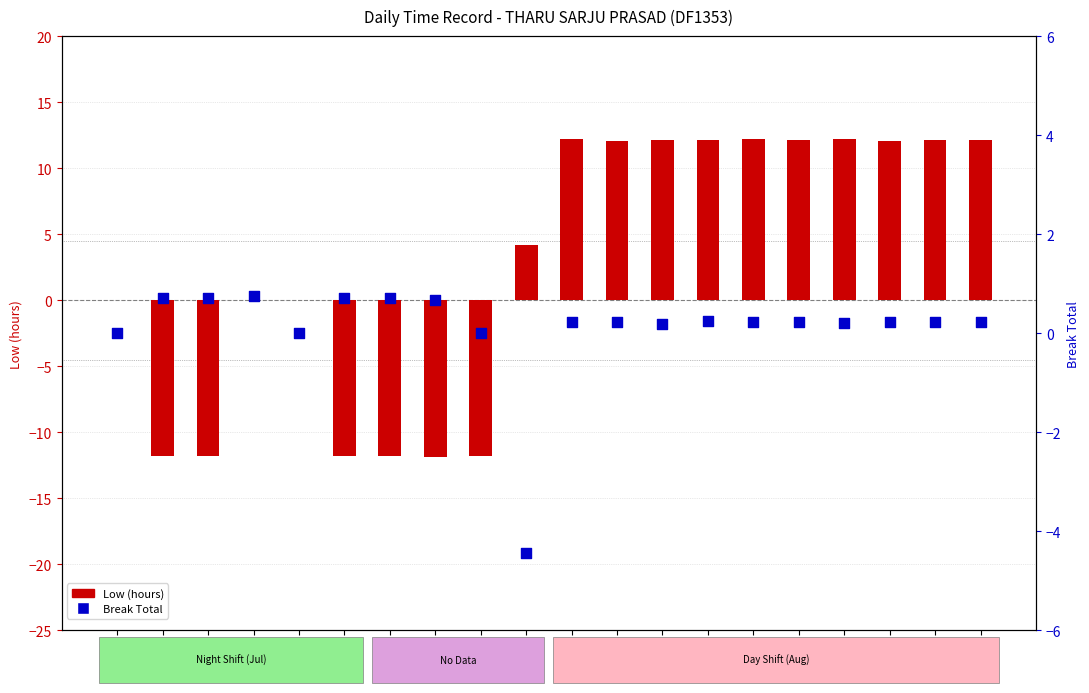

What are all the series names shown in the legend?

Low (hours), Break Total